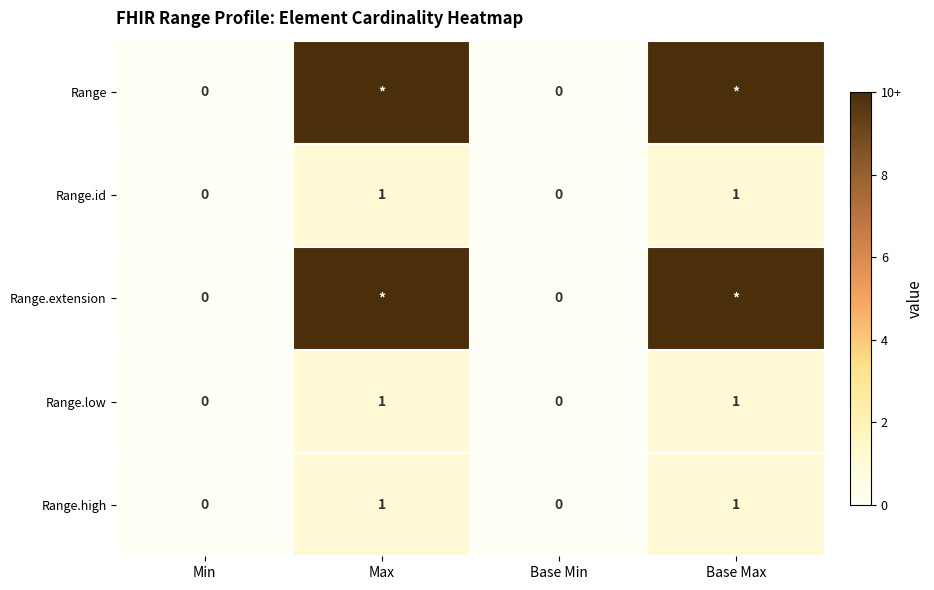

What is the sum of all Range.high values?

2